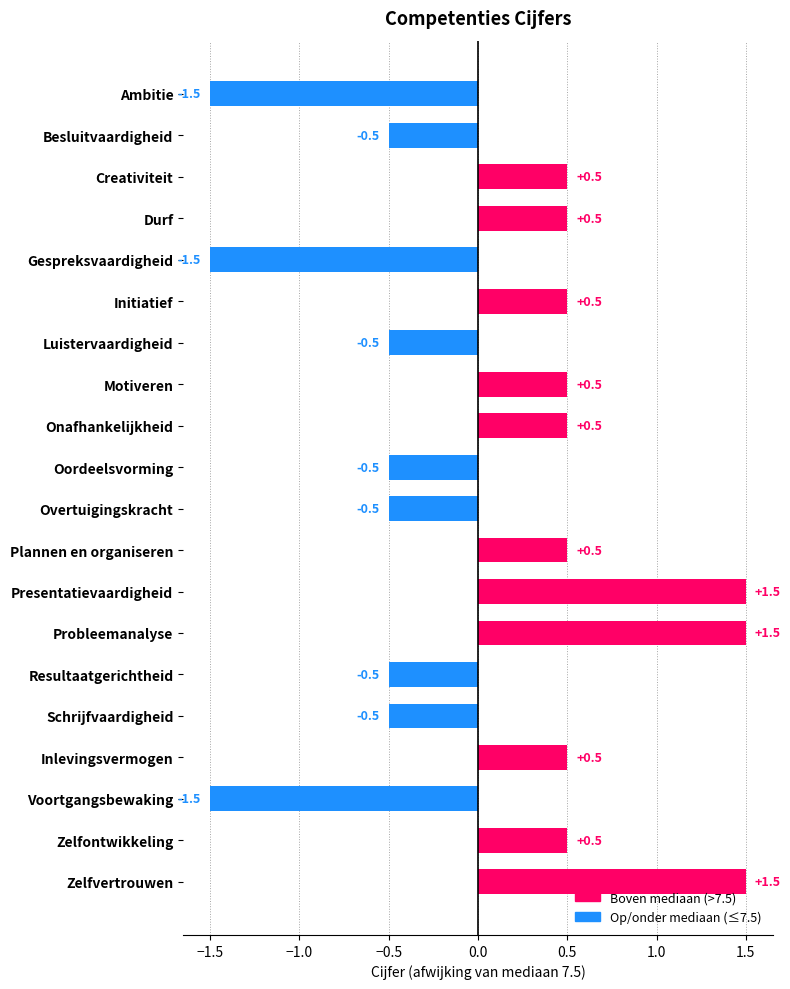

Count the values in the range 0 to 1.

8